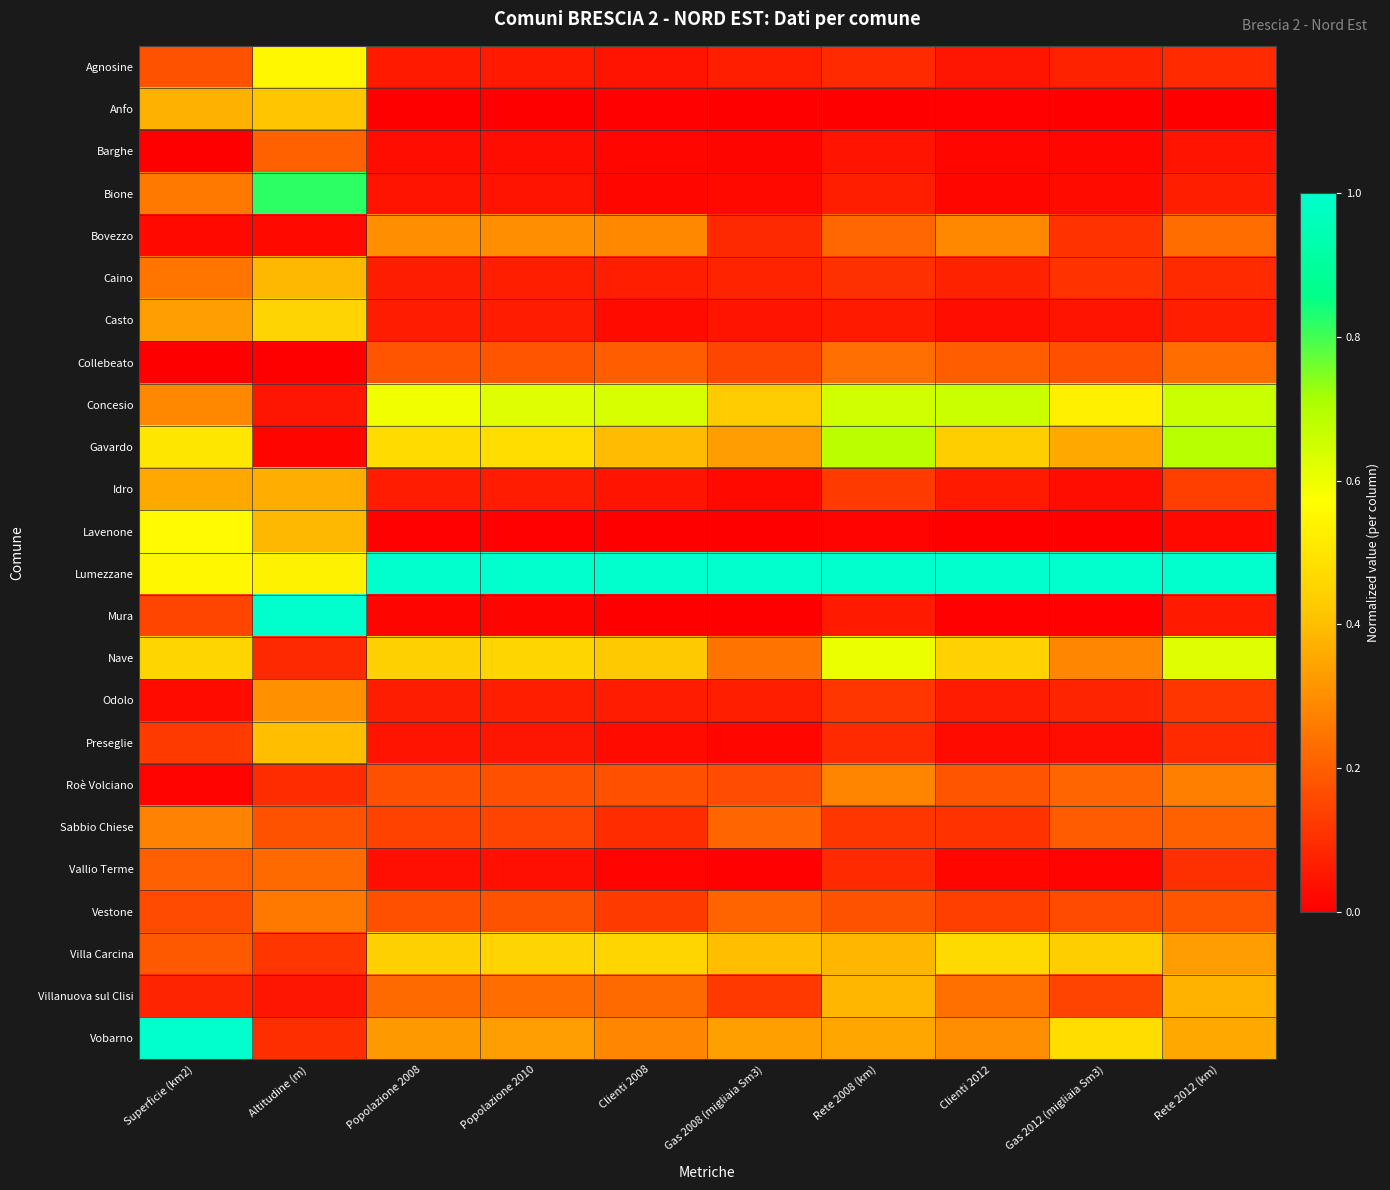

Rank the series by their maximum value, from lowest to highest.

Barghe, Vallio Terme, Collebeato, Vestone, Sabbio Chiese, Roè Volciano, Bovezzo, Odolo, Idro, Villanuova sul Clisi, Caino, Preseglie, Anfo, Casto, Villa Carcina, Agnosine, Lavenone, Nave, Concesio, Gavardo, Bione, Lumezzane, Mura, Vobarno